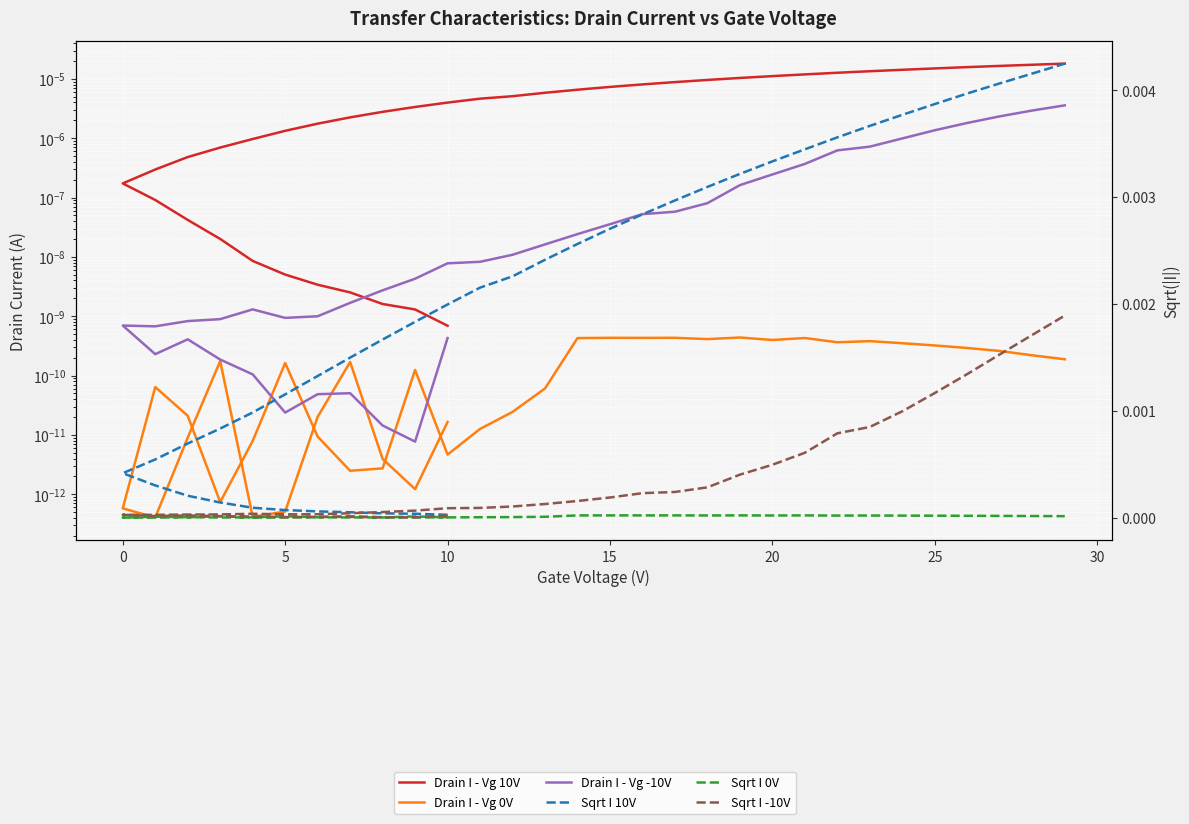

Which series has the largest total across all categories?

Sqrt I 10V